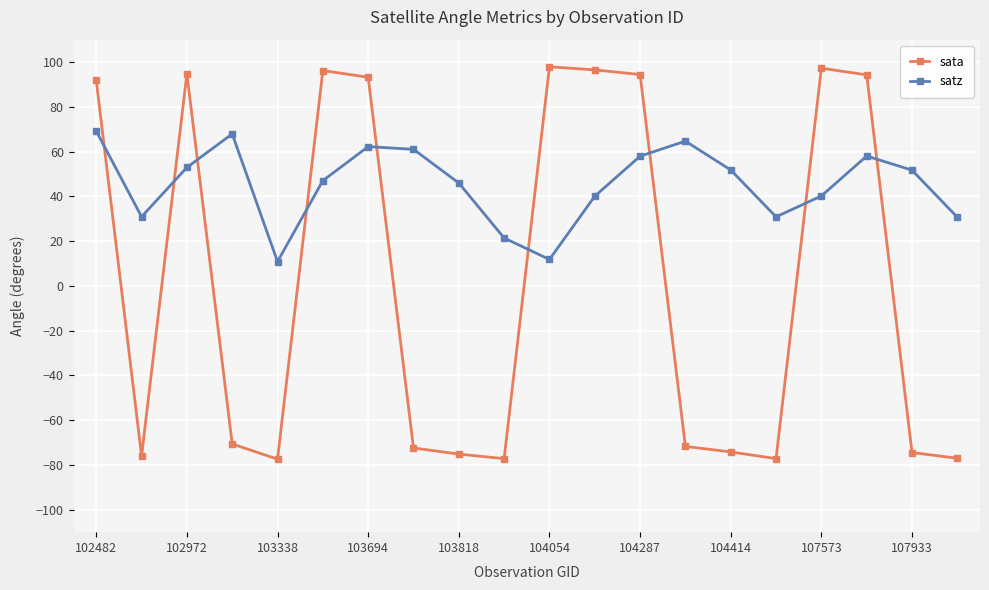

What is the sum of all sata values?

33.4